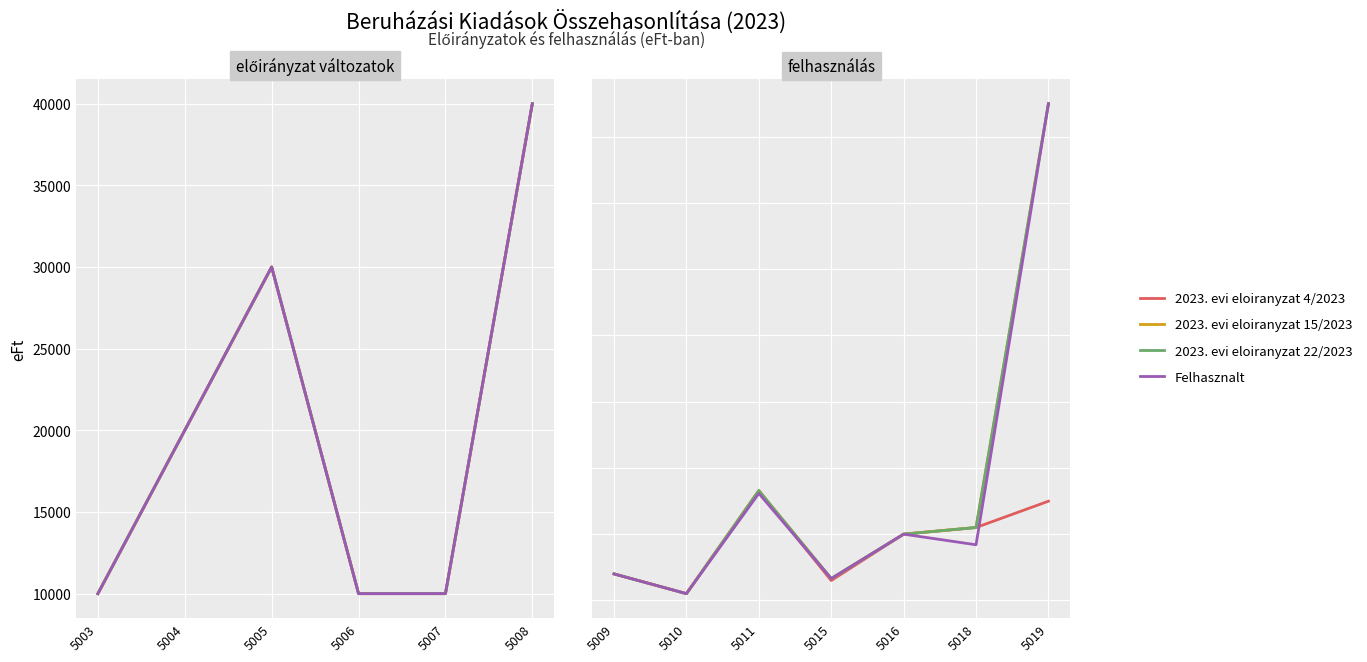

List the series in order of their peak value, highest first.

2023. evi eloiranyzat 15/2023, 2023. evi eloiranyzat 22/2023, Felhasznalt, 2023. evi eloiranyzat 4/2023